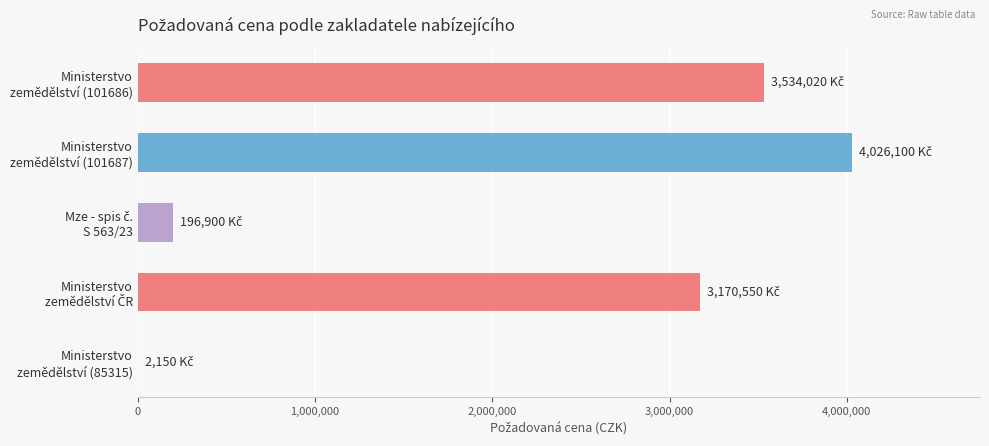

What is the maximum value shown in the chart?

4026100